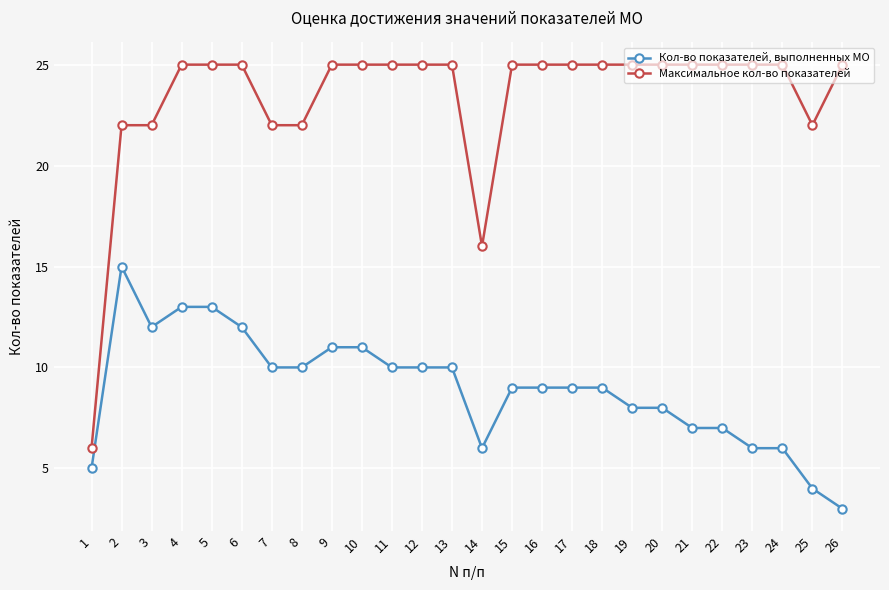

The value of Максимальное кол-во показателей at 16 is 44. True or false?

False